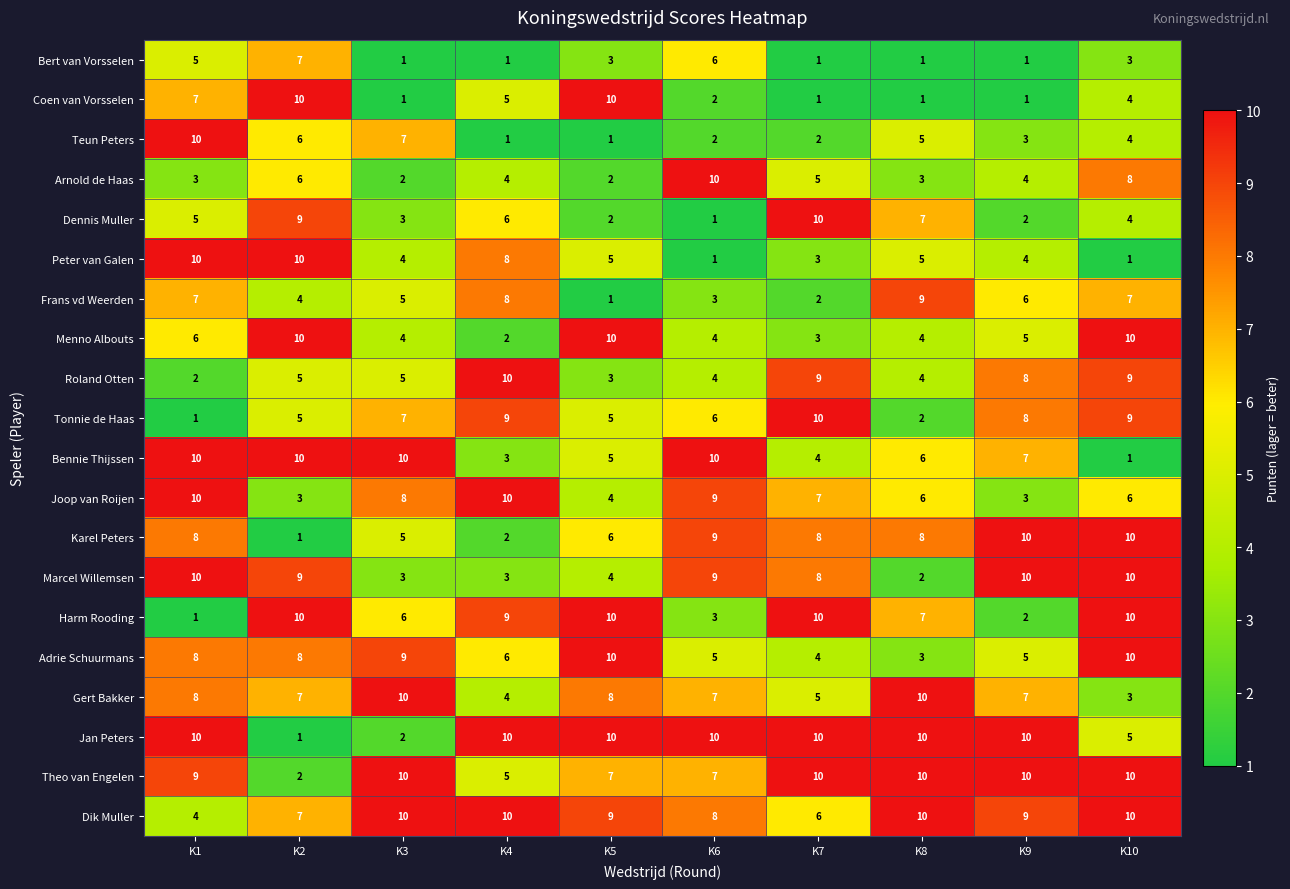

True or false: Dennis Muller has a value of 4 at K4.

False